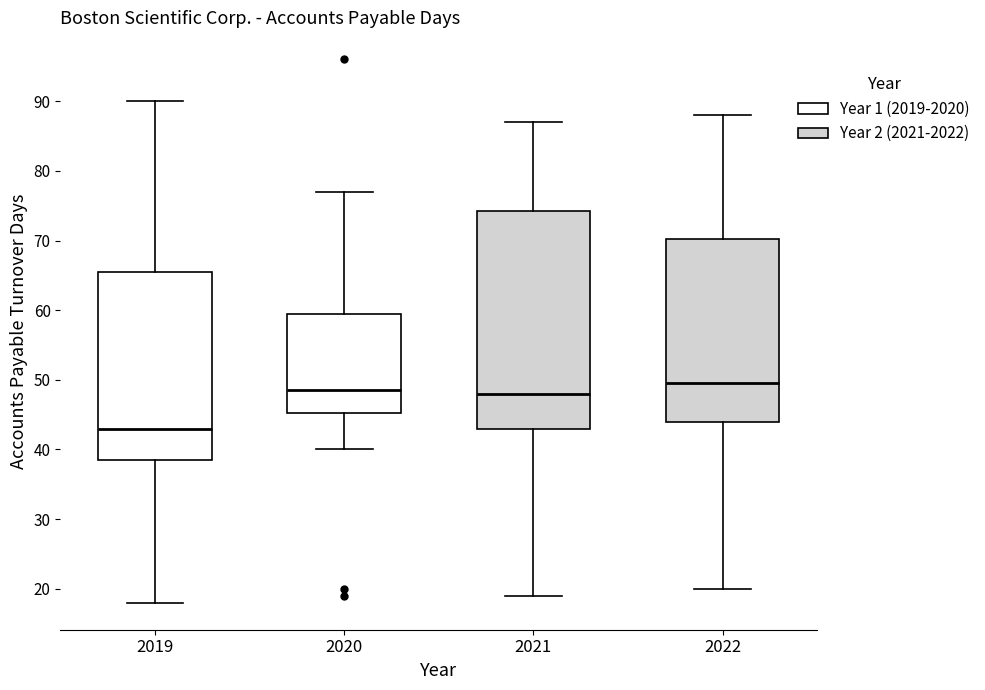

Comparing the boxes themselves (not the whiskers), which one is the tallest?

2021